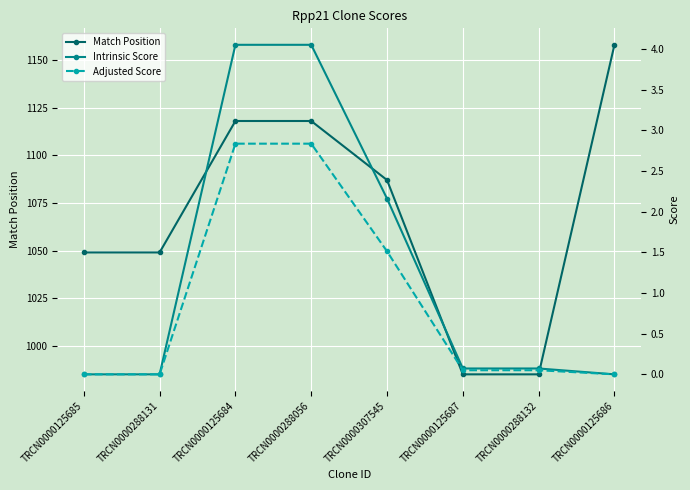

True or false: Adjusted Score and Intrinsic Score cross at least once.

False